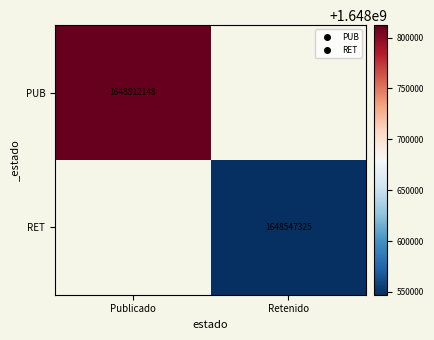

Which category has the lowest value in the PUB series?

Publicado